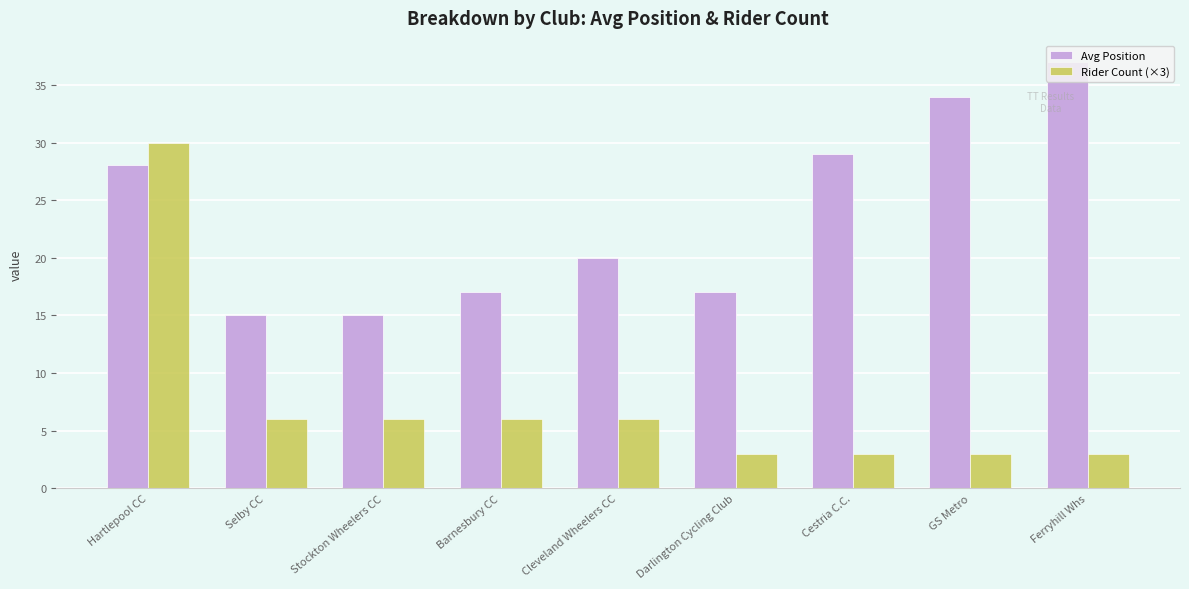

What is the difference between the highest and lowest values at Cestria C.C.?

26.0